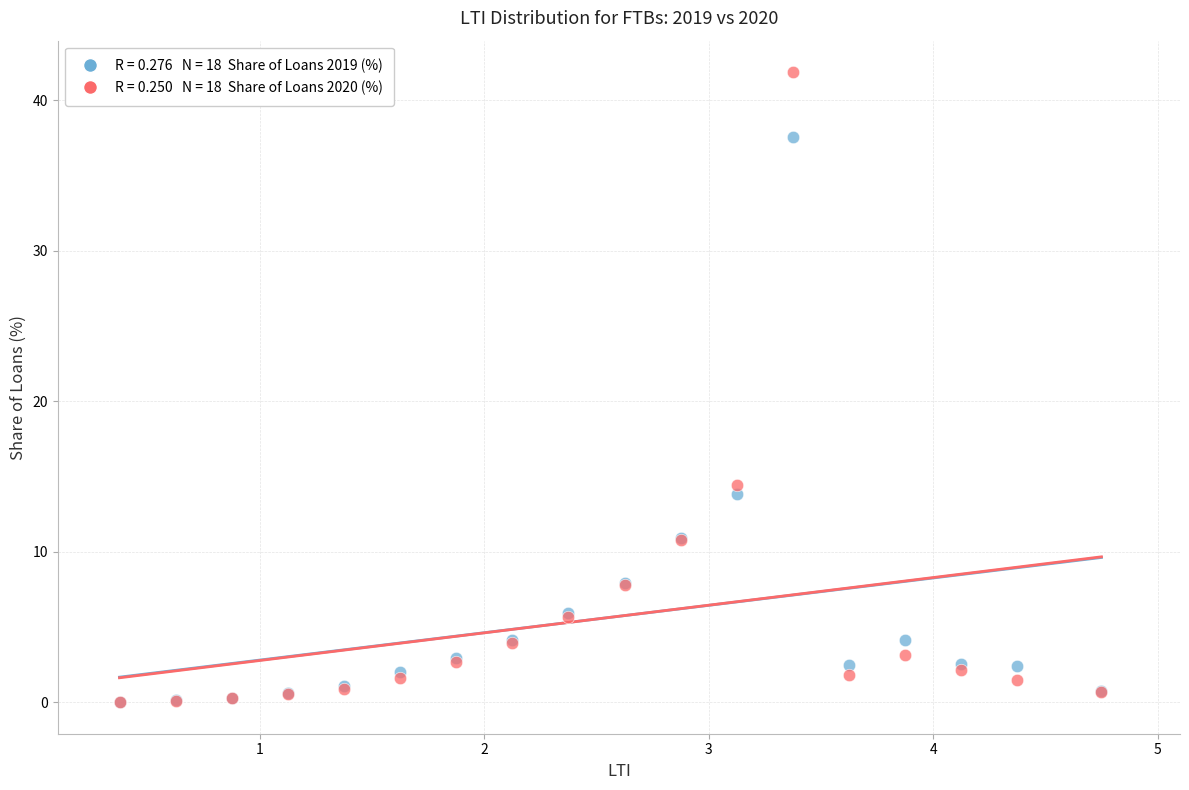

Across all series, what Y value is closest to 20?

14.4